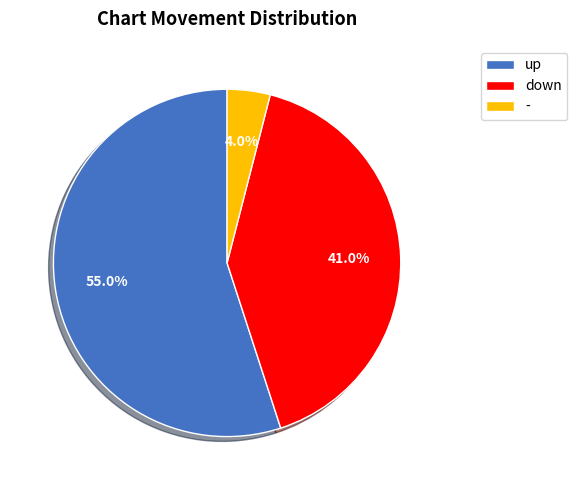

How many segments does this pie chart have?

3